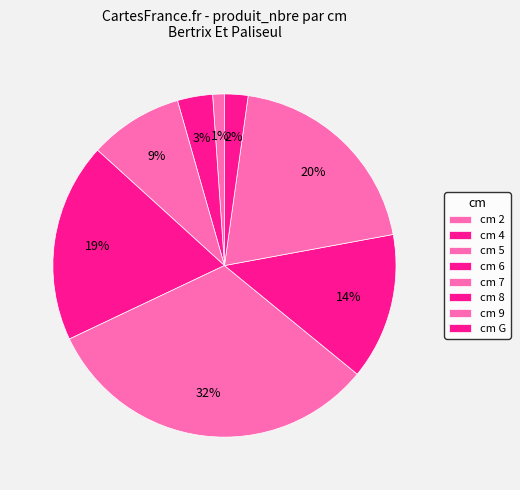

Which category has the biggest portion of the pie?

7